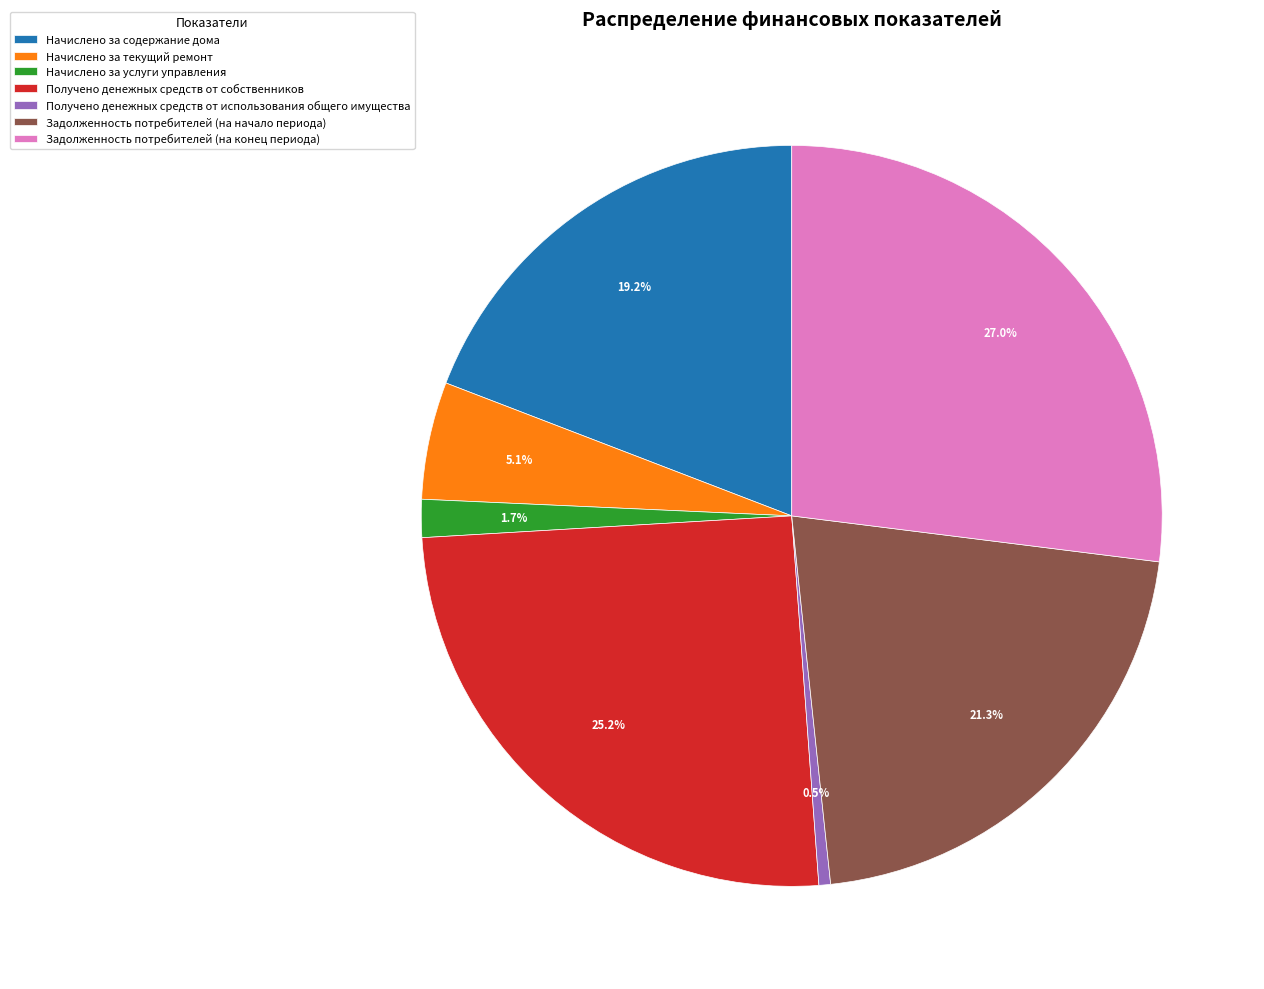

What is the smallest slice in the pie chart?

Получено денежных средств от использования общего имущества